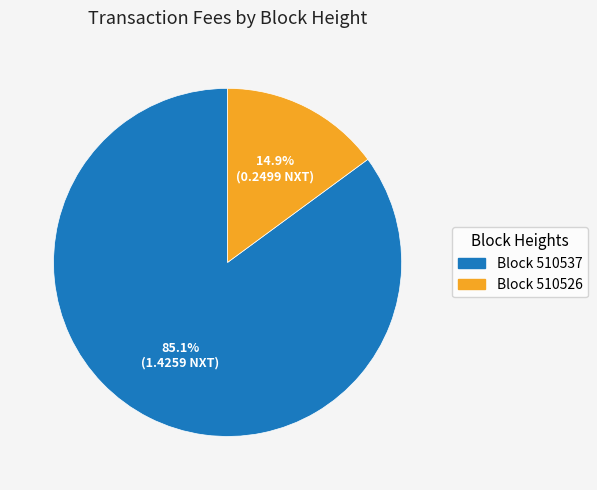

Does any single category account for the majority?

Yes